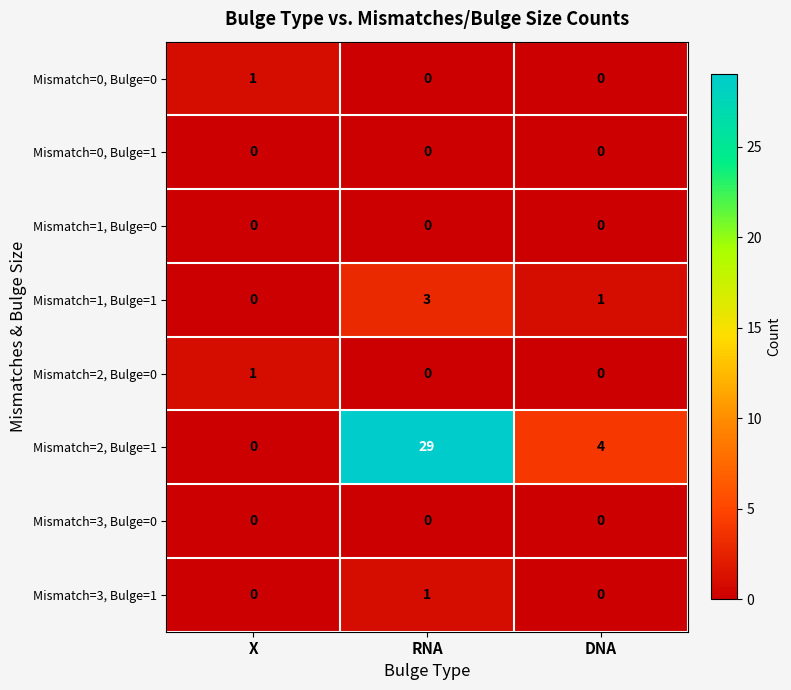

What is the average value of the Mismatch=2, Bulge=1 series?

11